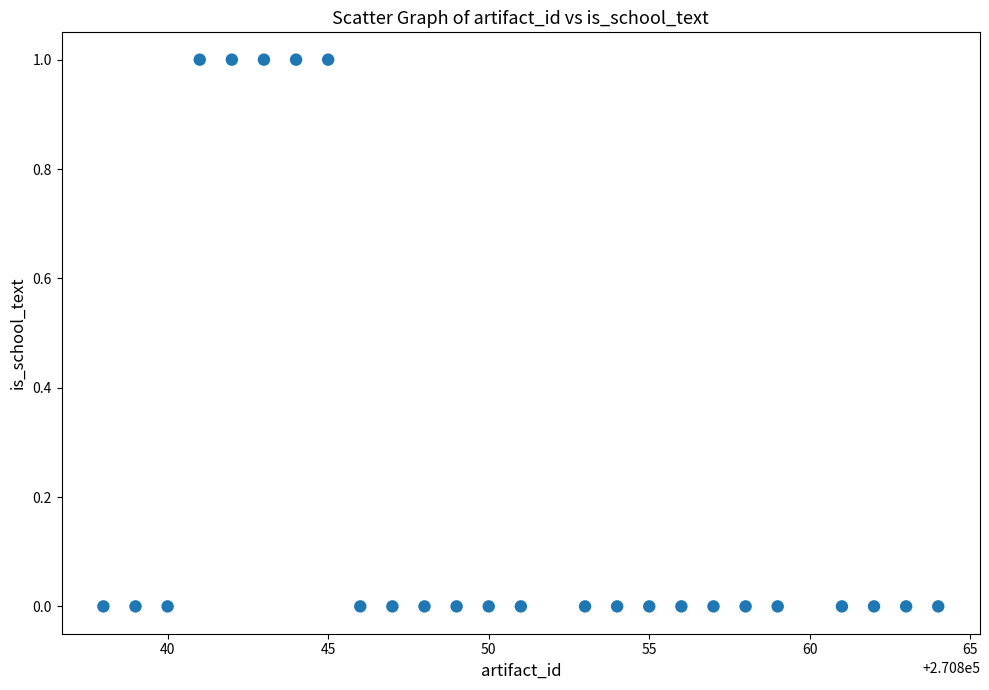

What is the range of X values (max minus min)?

26